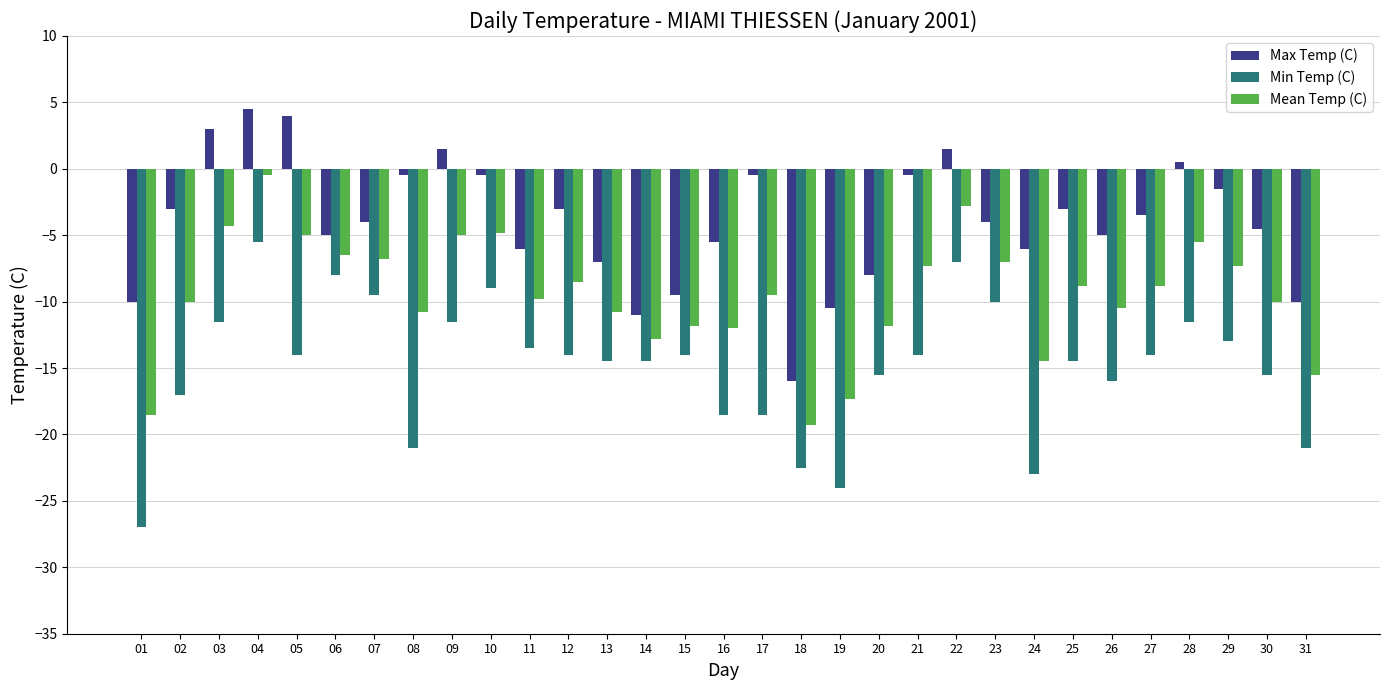

Which series has the widest spread of values?

Min Temp (C)